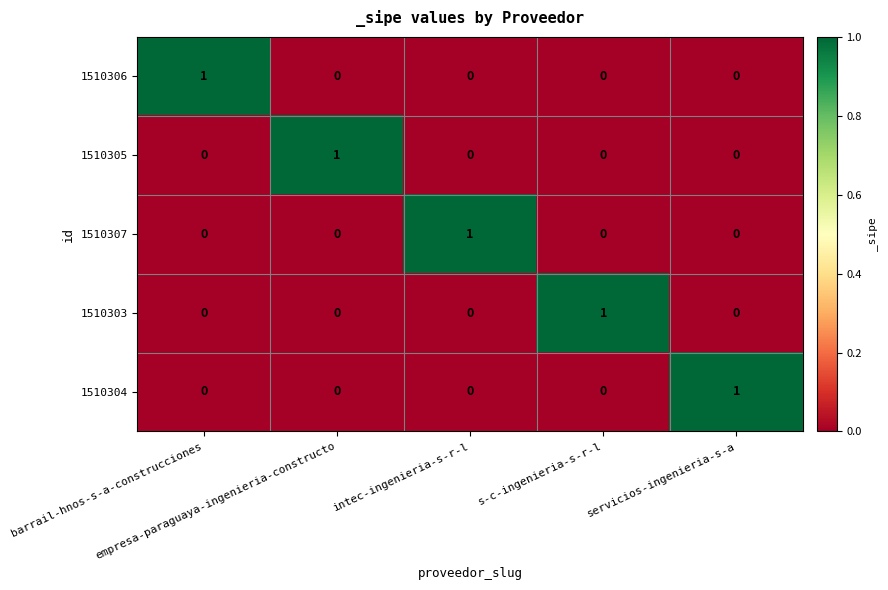

How many 1510303 values are between 0 and 1?

5